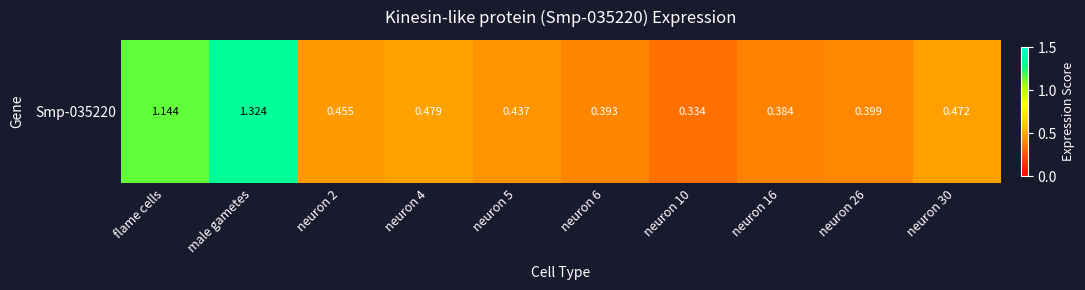

List the labels in order of value, smallest first.

neuron 10, neuron 16, neuron 6, neuron 26, neuron 5, neuron 2, neuron 30, neuron 4, flame cells, male gametes